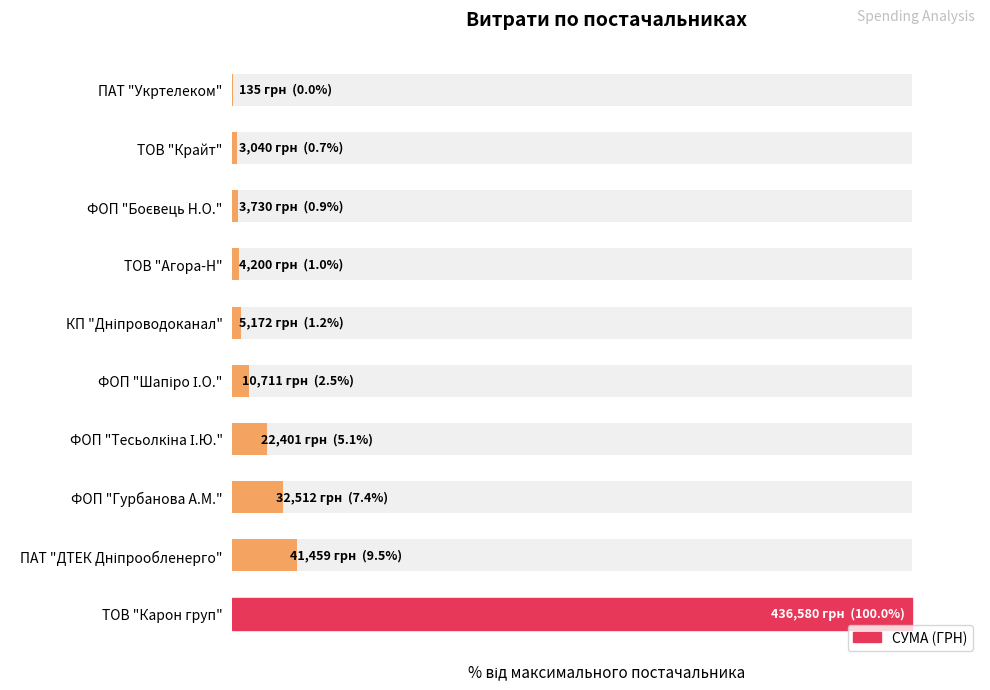

Does the chart contain stacked bars?

No